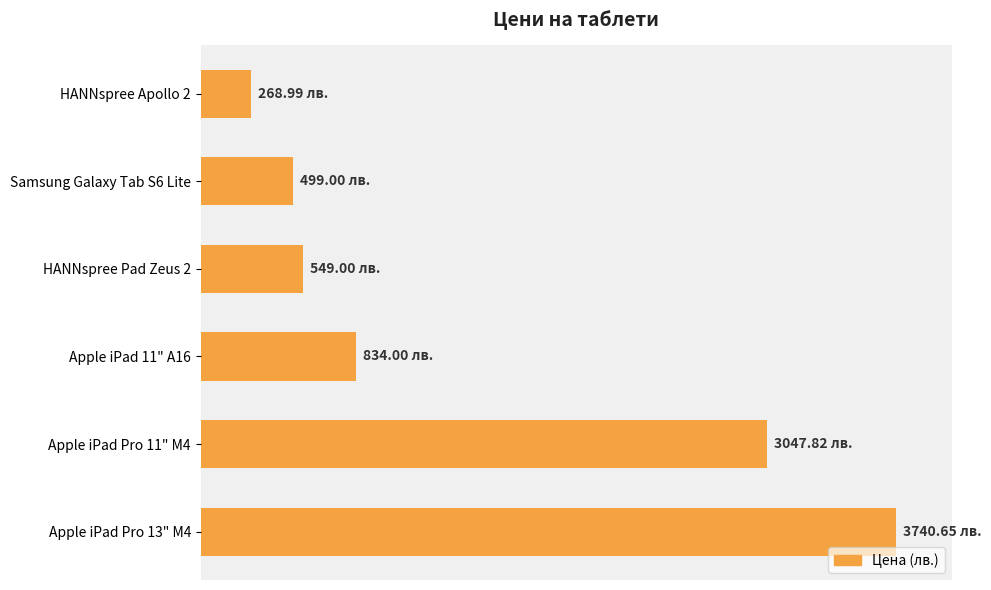

Are the bars horizontal?

Yes